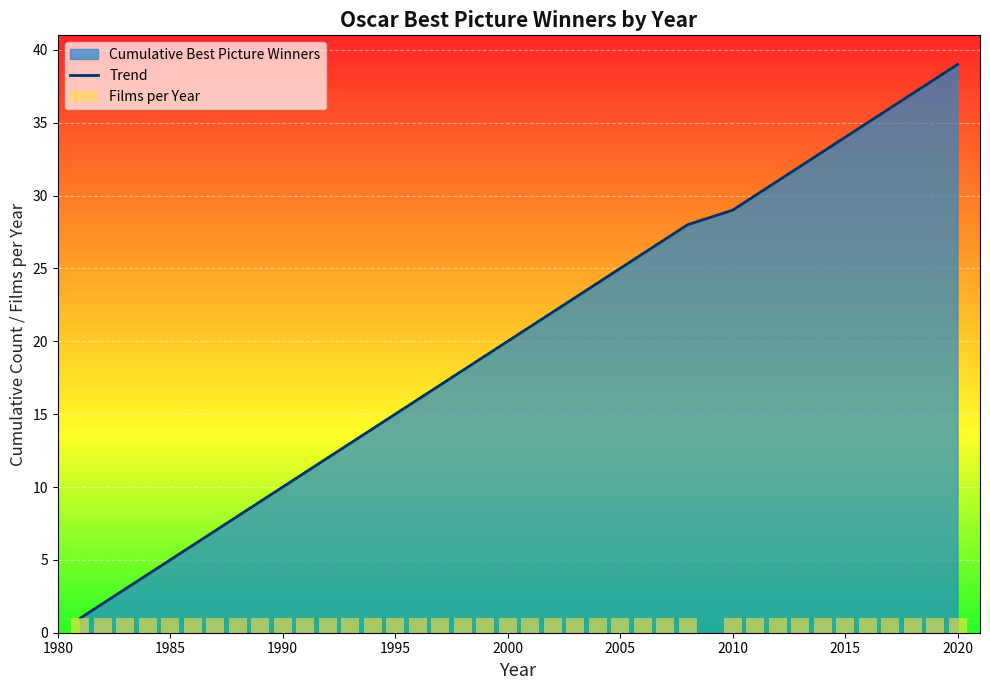

What is the sum of all Trend values?

780